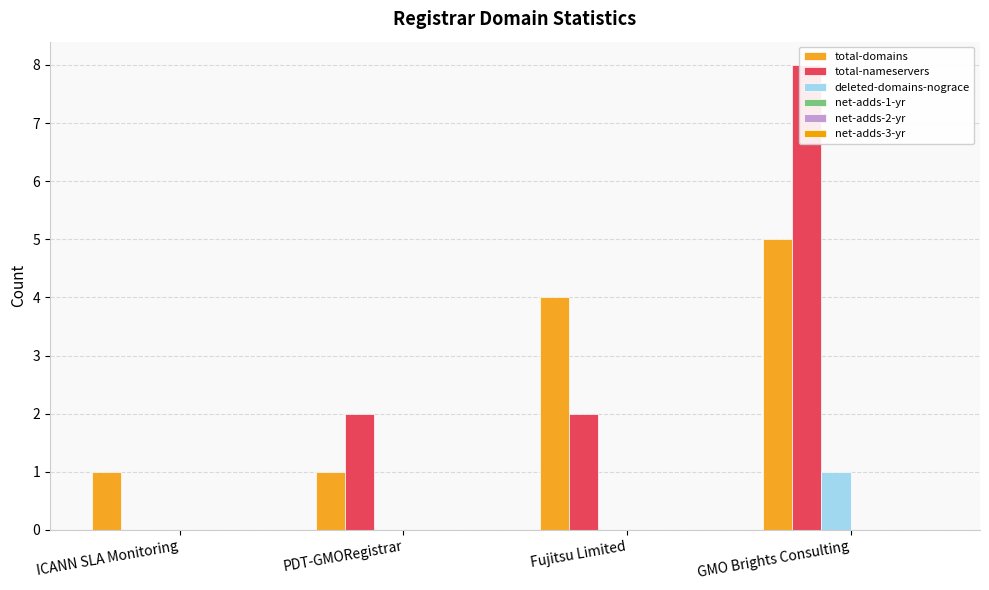

What position from the left is ICANN SLA Monitoring?

1